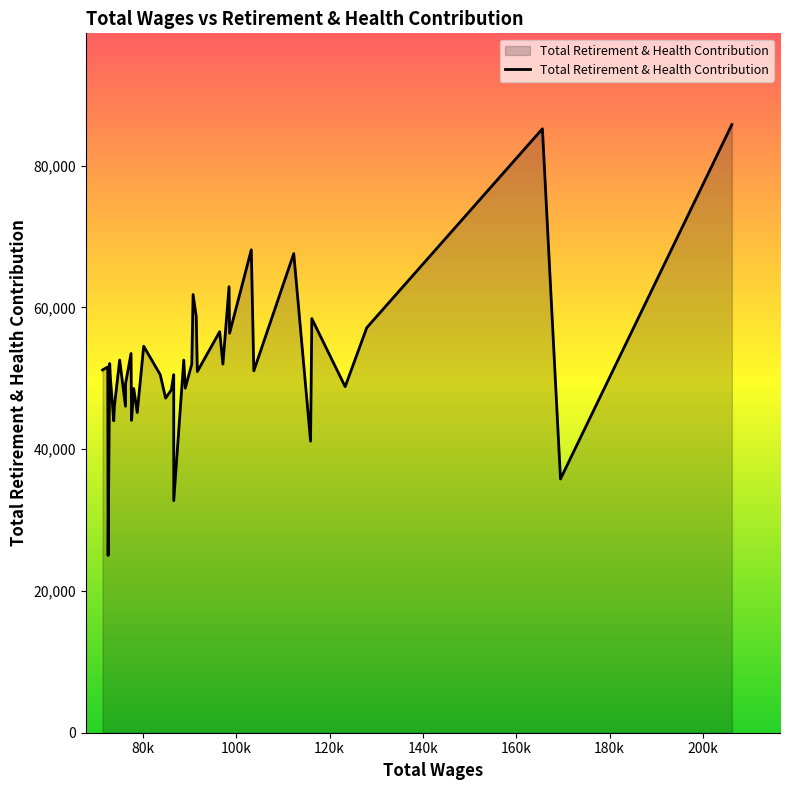

What is the difference between the maximum and minimum values?

60801